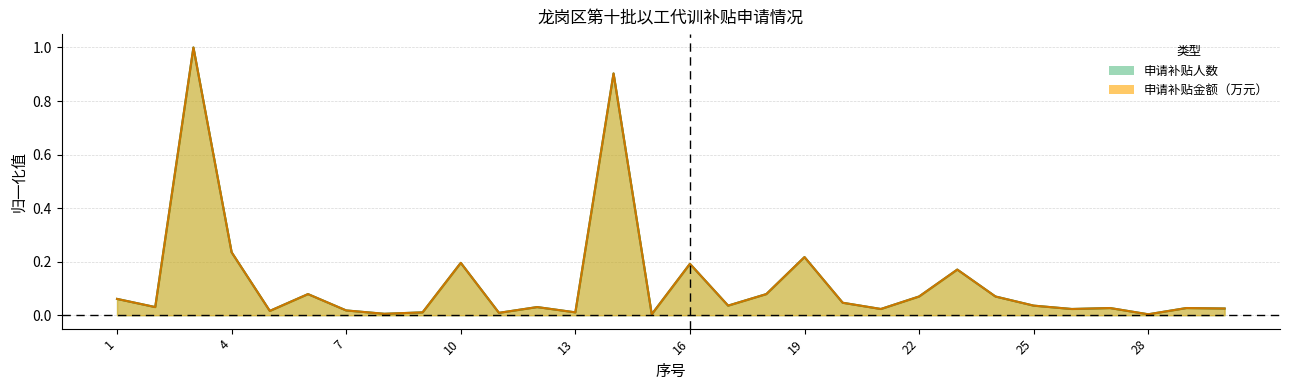

At which category is the sum across all series the highest?

3